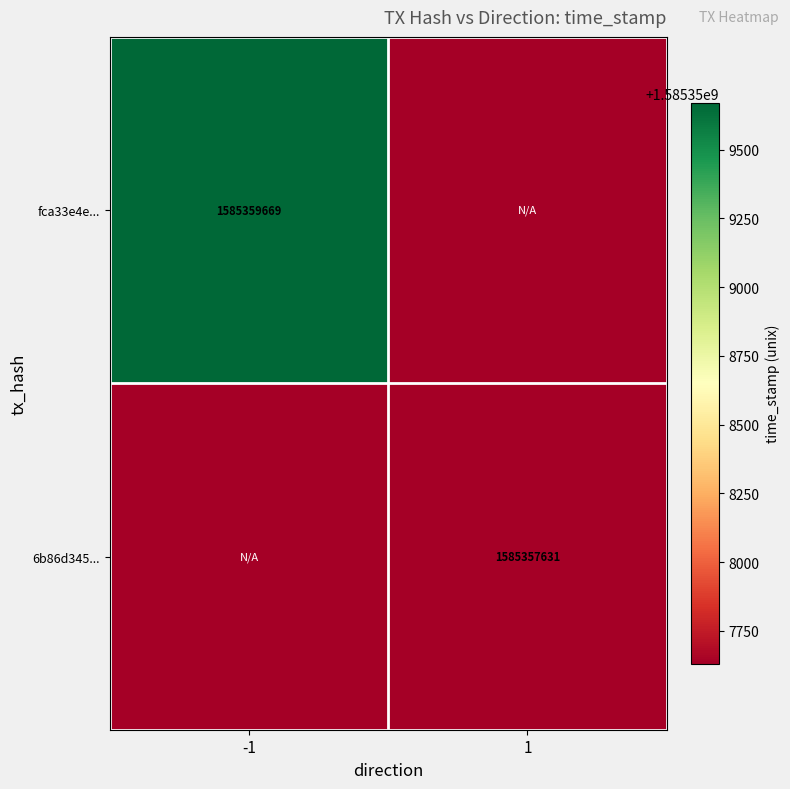

The fca33e4e... series shows 2753870330 at -1. True or false?

False